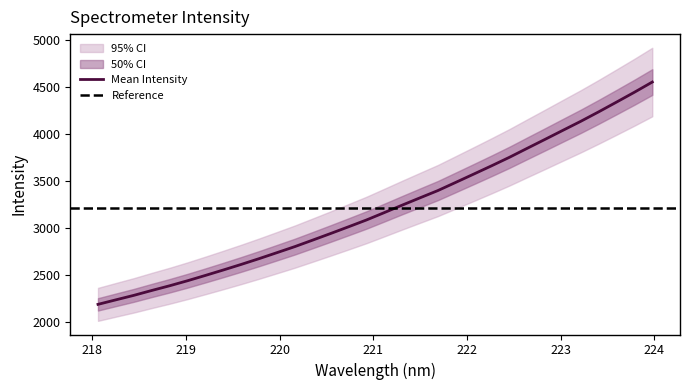

What is the highest value of the Mean Intensity series?

4557.2